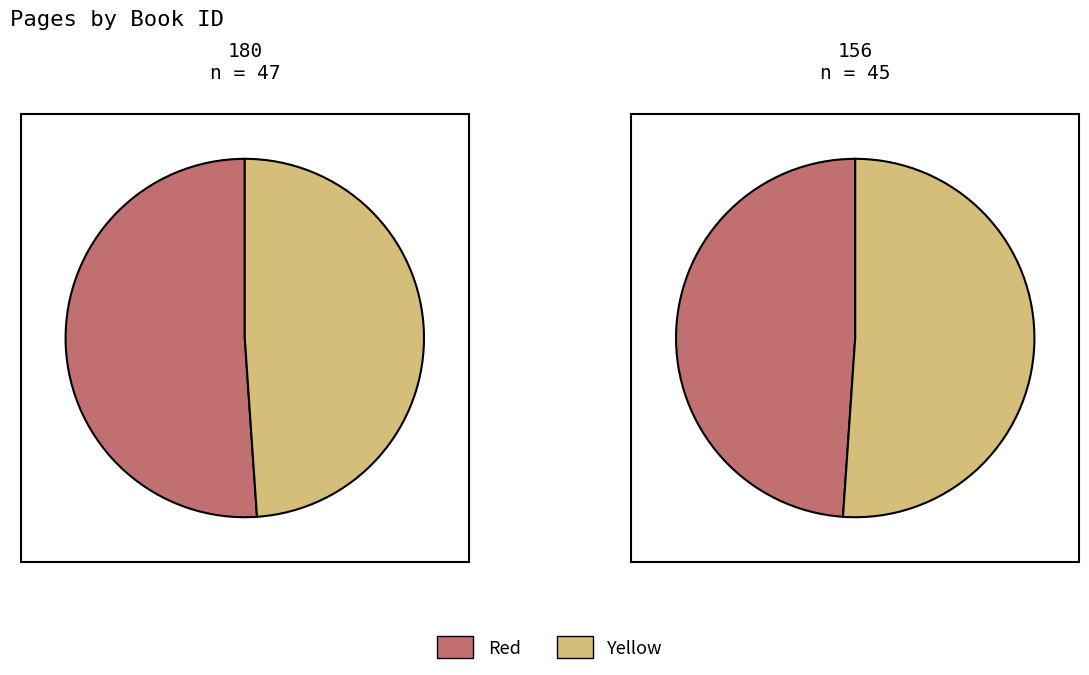

What is the change in value from 180 to 156?

-2